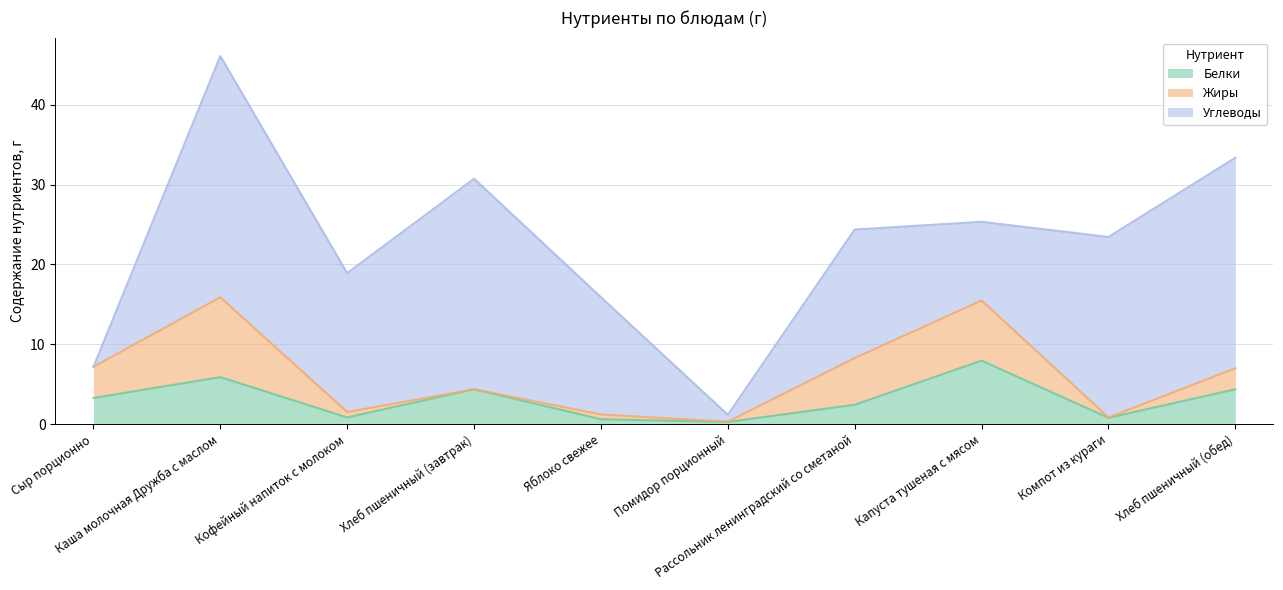

Rank the series by their maximum value, from highest to lowest.

Углеводы, Жиры, Белки